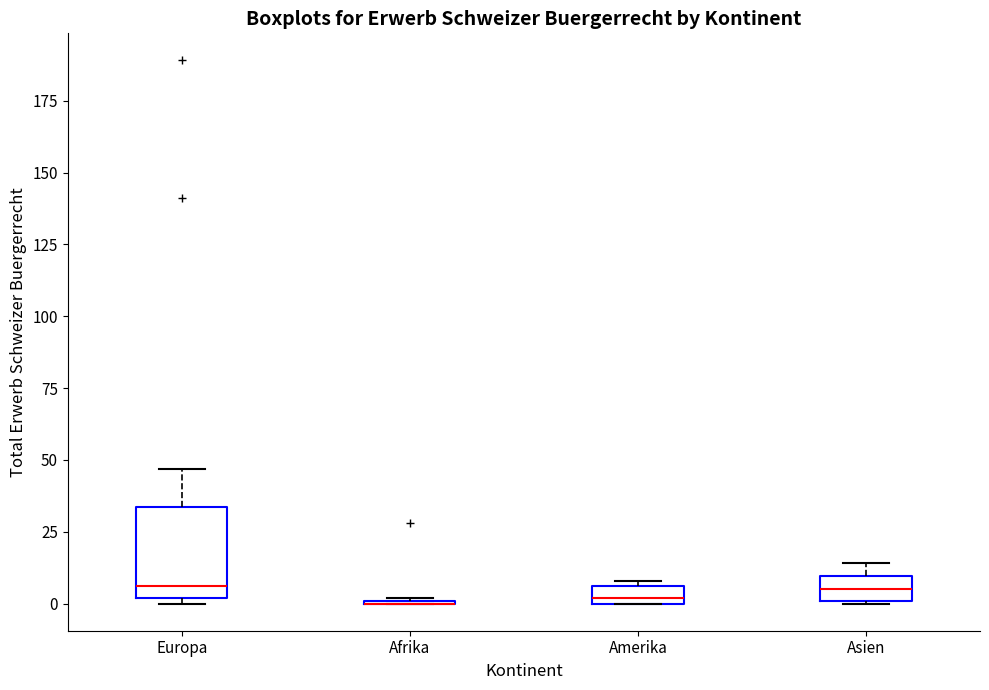

Comparing the boxes themselves (not the whiskers), which one is the tallest?

Europa